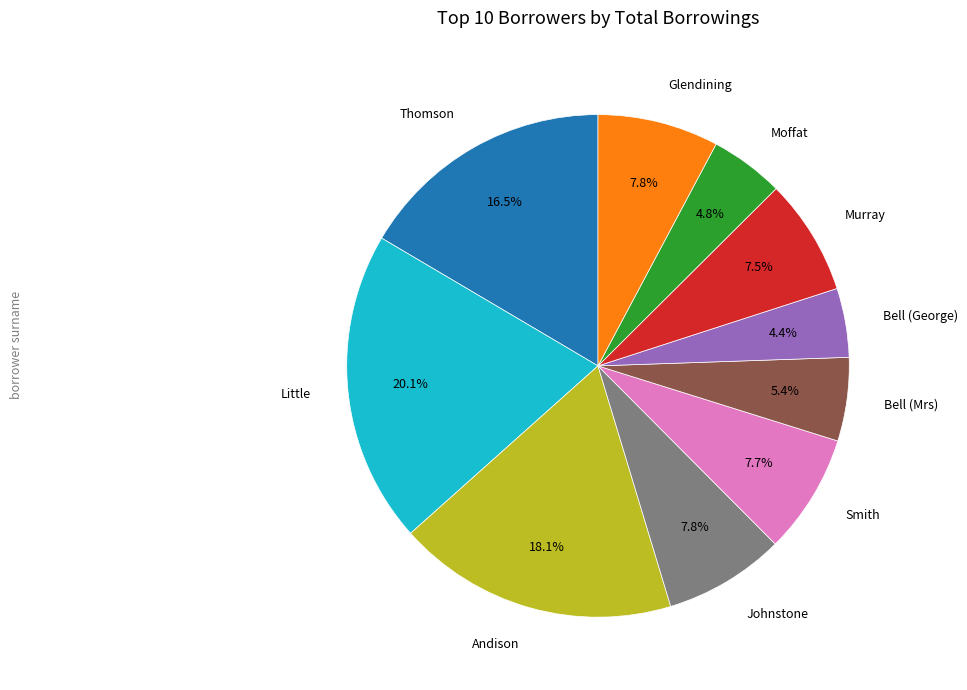

What portion of the pie excludes Moffat?

95.2%